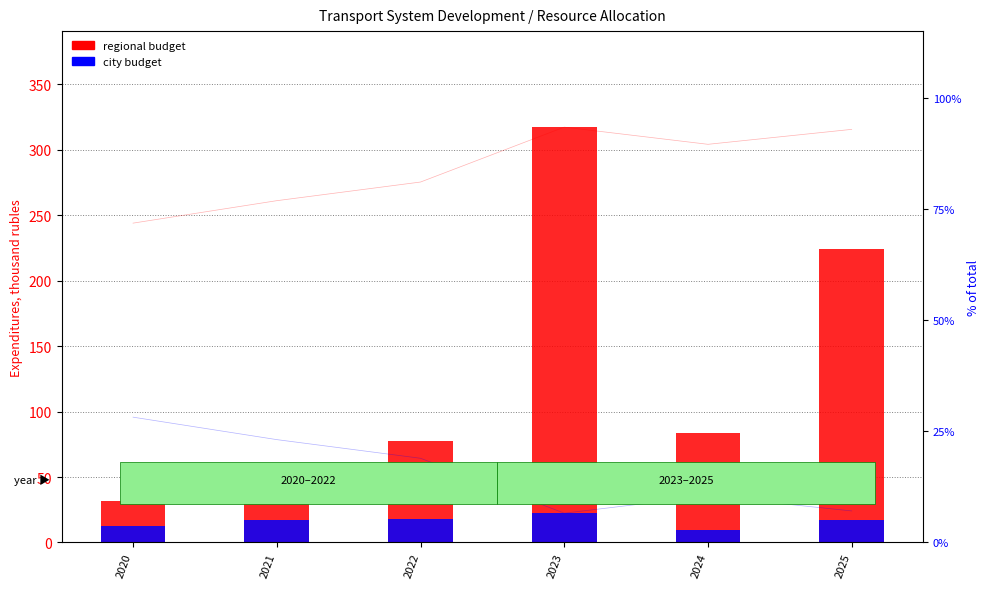

How many data points in regional budget (thousand rub.) are above 83?

3